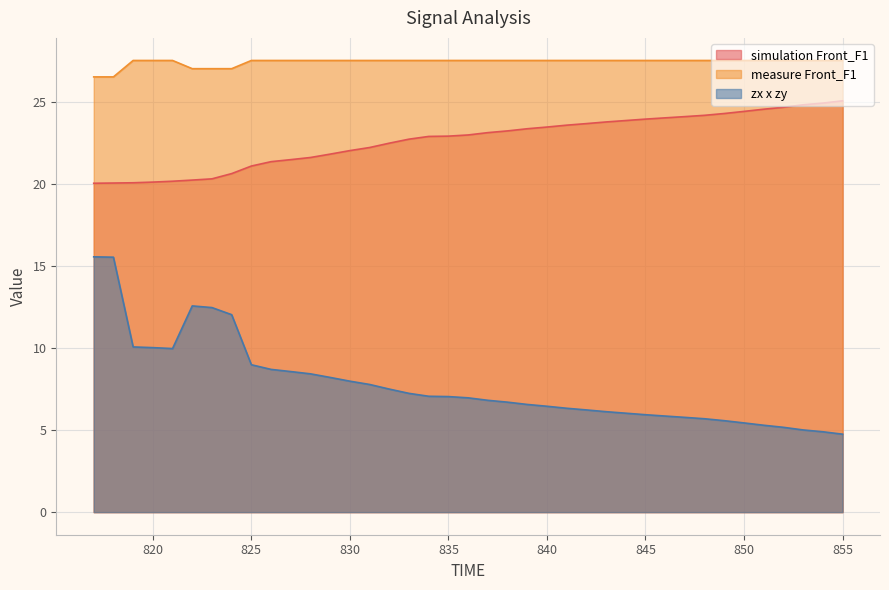

Which series has the widest spread of values?

zx x zy